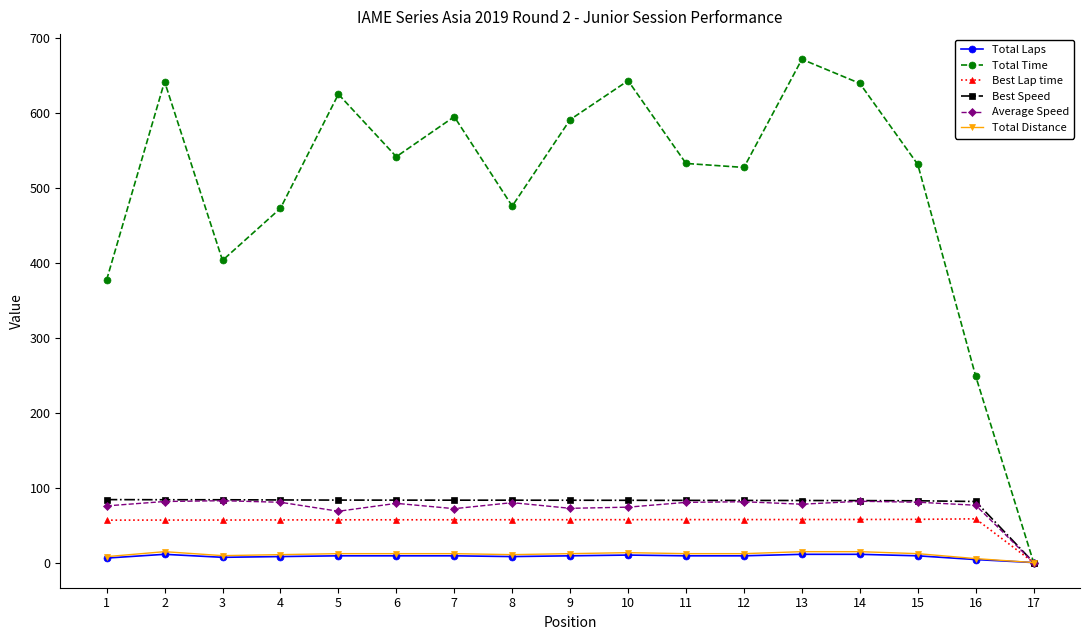

What is the maximum value for Best Lap time?

58.4